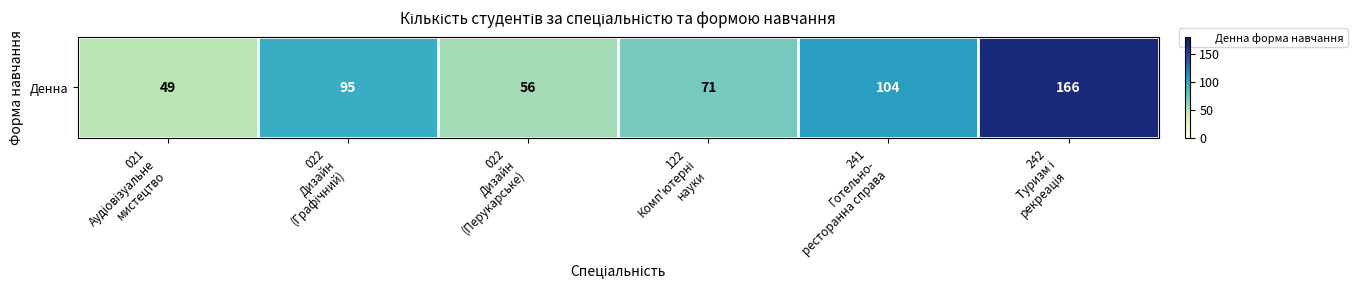

The chart shows a value of 141 at 022
Дизайн
(Графічний). True or false?

False